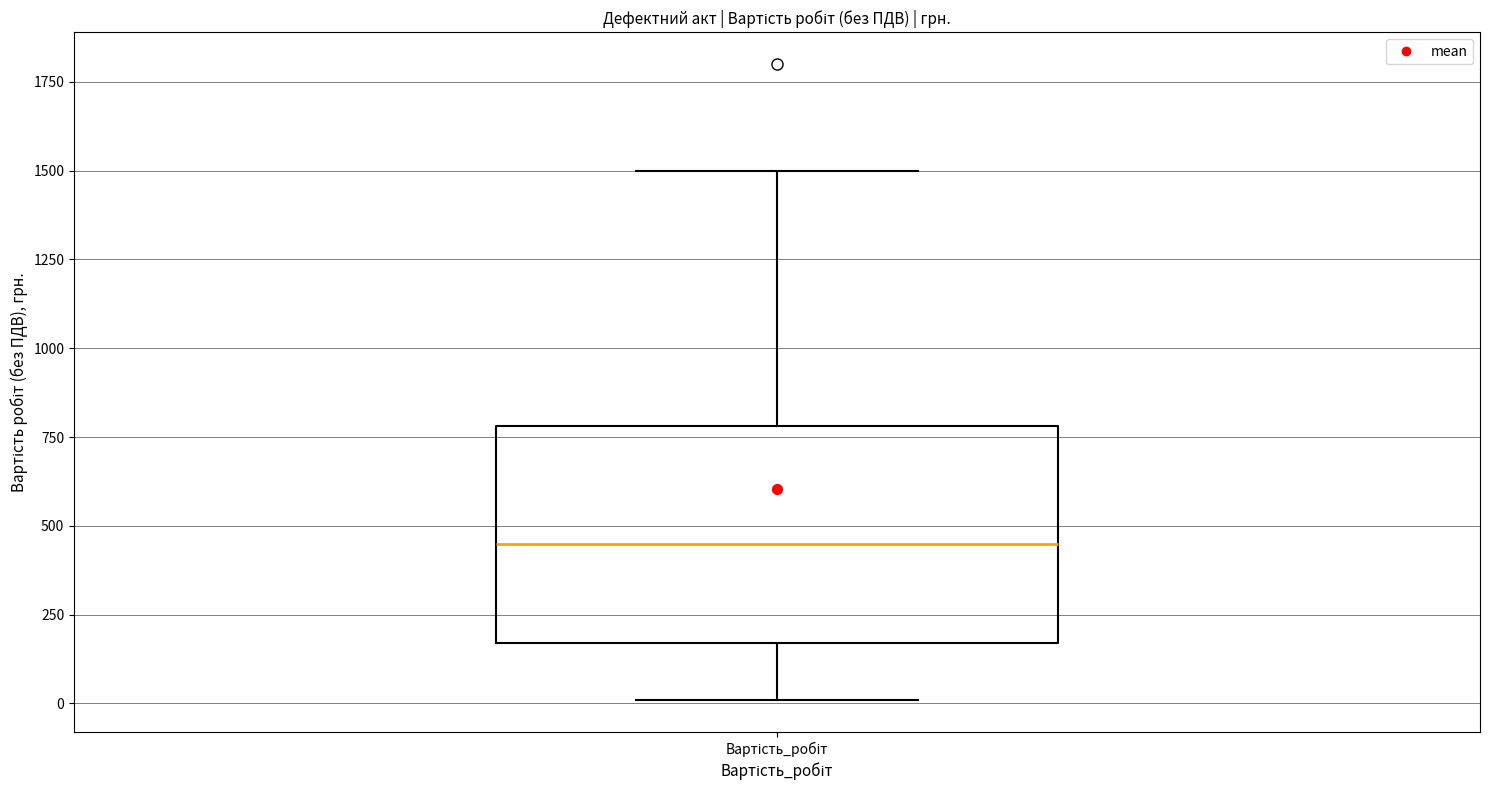

Transcribe this box plot: give where the median line is, the range the box spans, and where the two whiskers end, as read against the y-axis. The values are not printed on the chart, so give them approximately, as read against the axis.

median 450, box 150 to 800, whiskers 0 to 1500